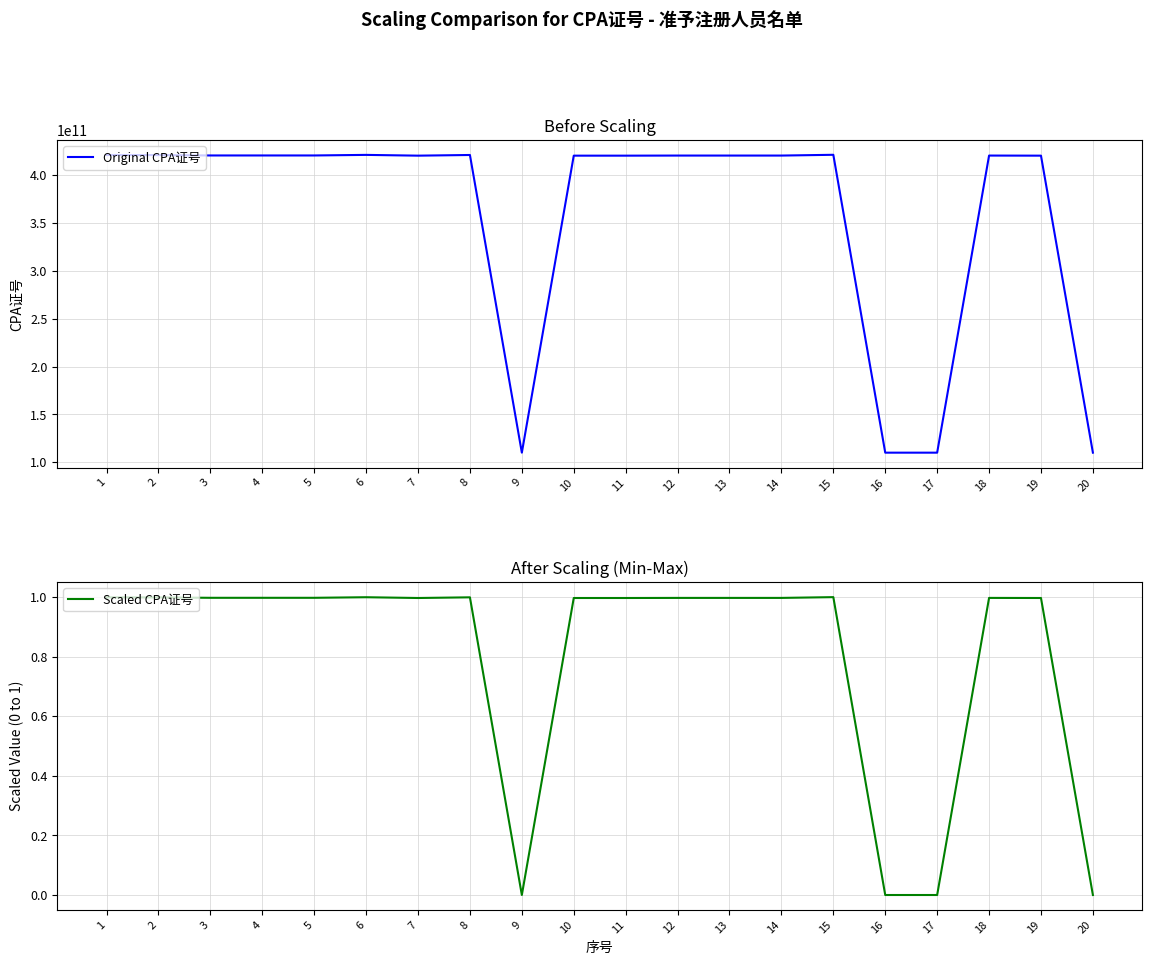

How many data points does each series have?

20